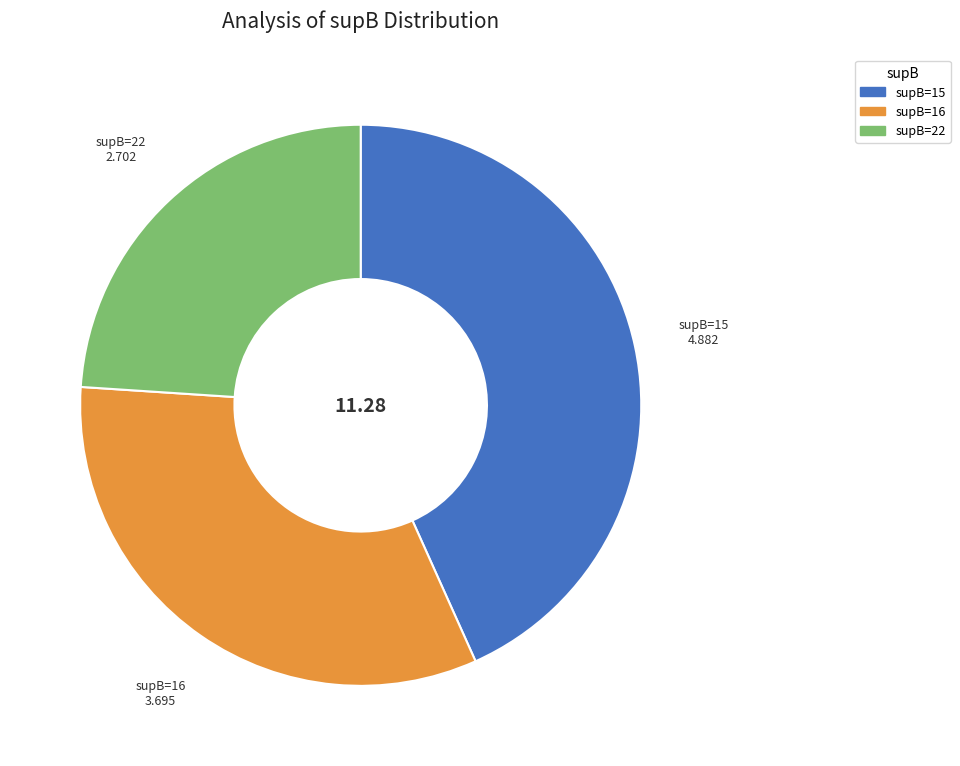

Is there a majority slice in this chart?

No